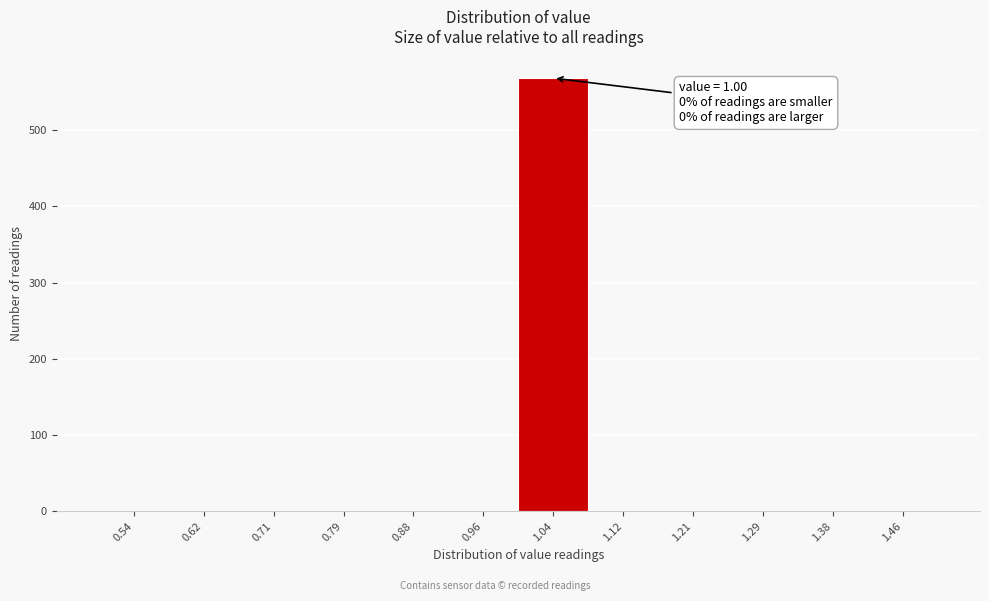

Over which range of the x-axis is the bar tallest?

1.00 to 1.08